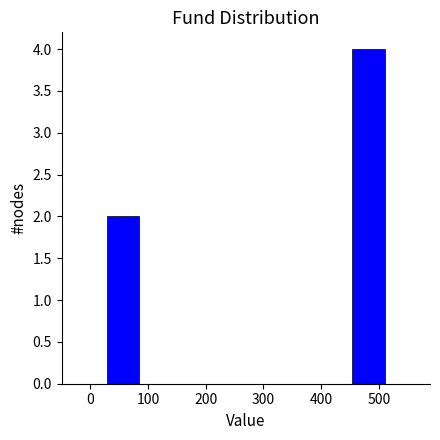

Over which range of the x-axis is the bar tallest?

450 to 520